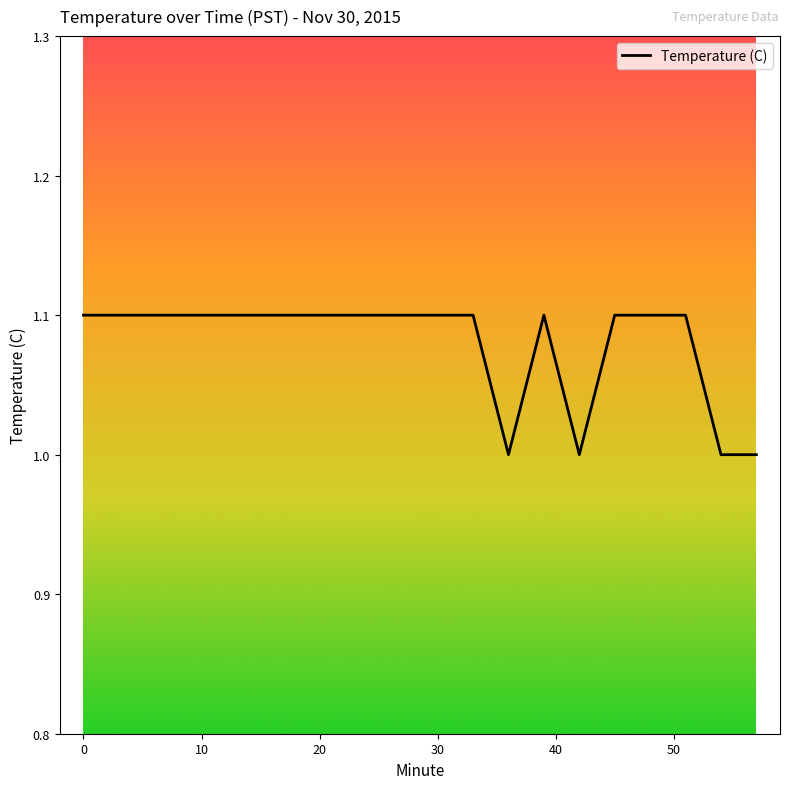

What is the smallest value displayed?

1.0